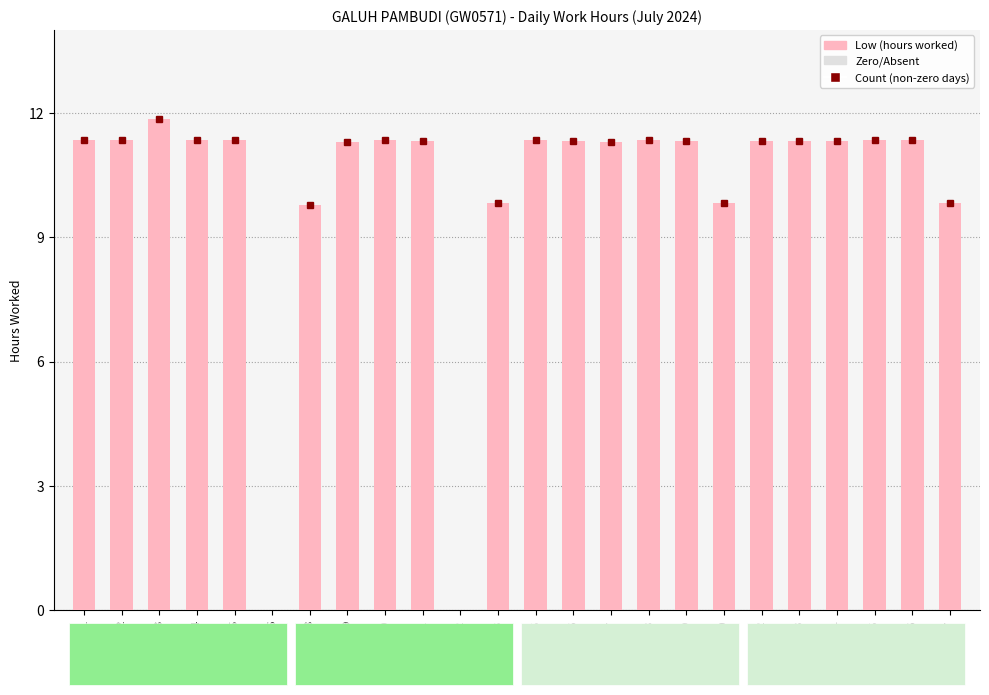

What is the maximum value shown in the chart?

11.8